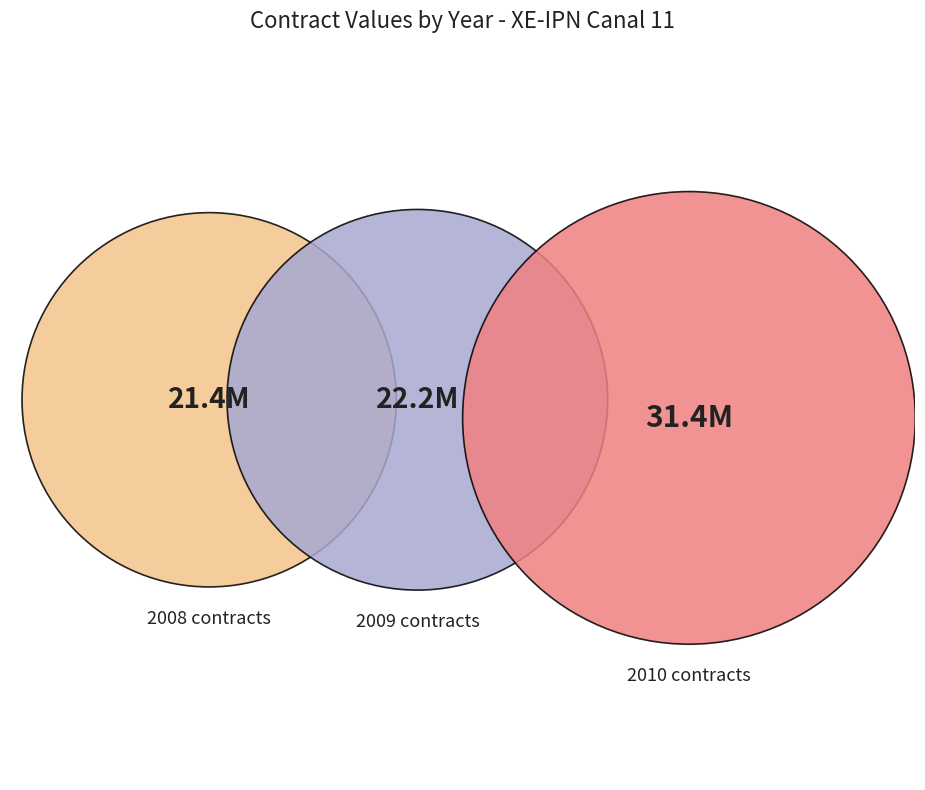

Does any single category account for the majority?

No